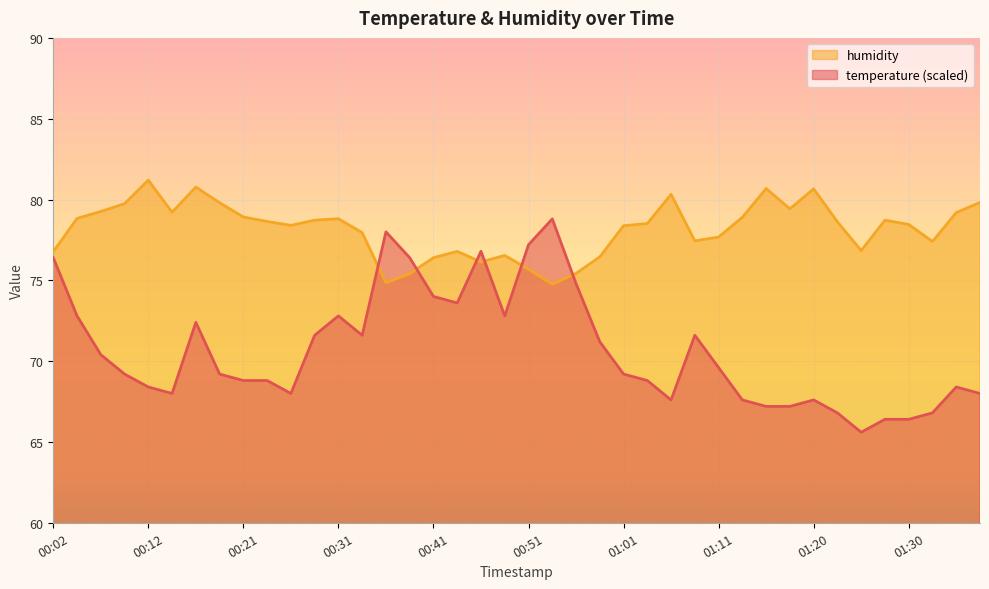

Count the number of categories in the chart.

40